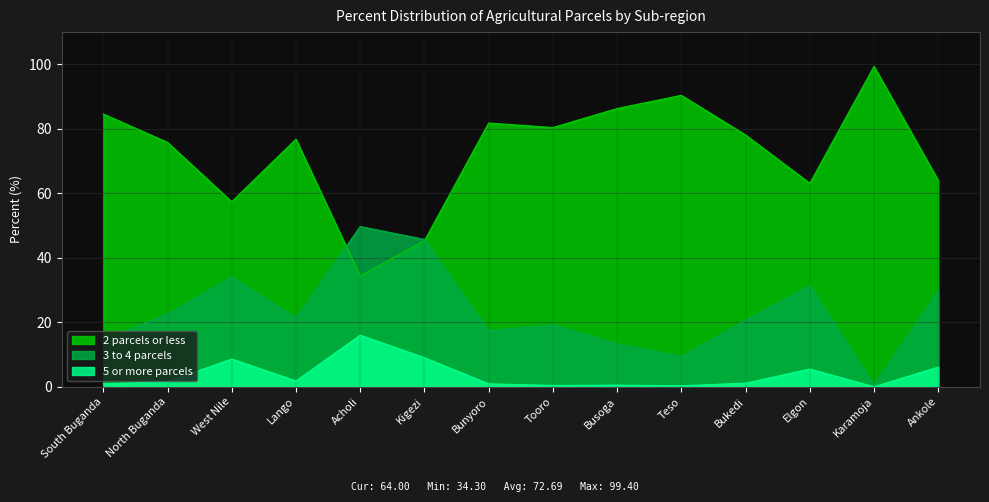

What is the value of the 3 to 4 parcels point at the 7th from the left?

17.4